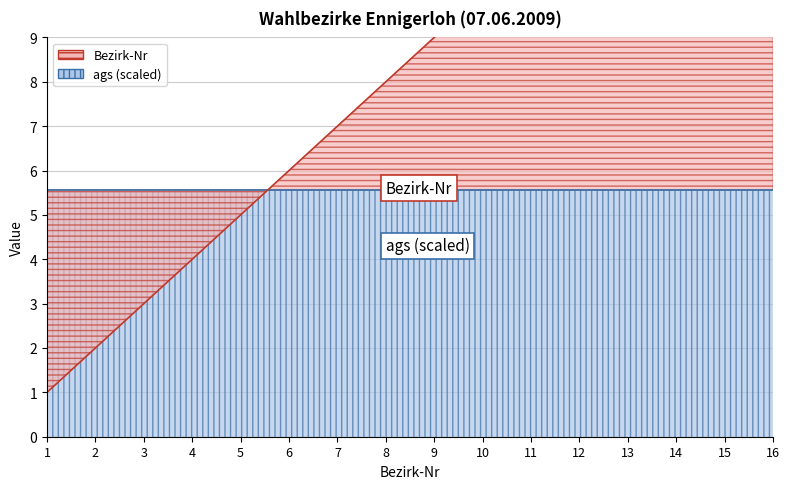

Rank the categories by value from lowest to highest.

1, 2, 3, 4, 5, 6, 7, 8, 9, 10, 11, 12, 13, 14, 15, 16